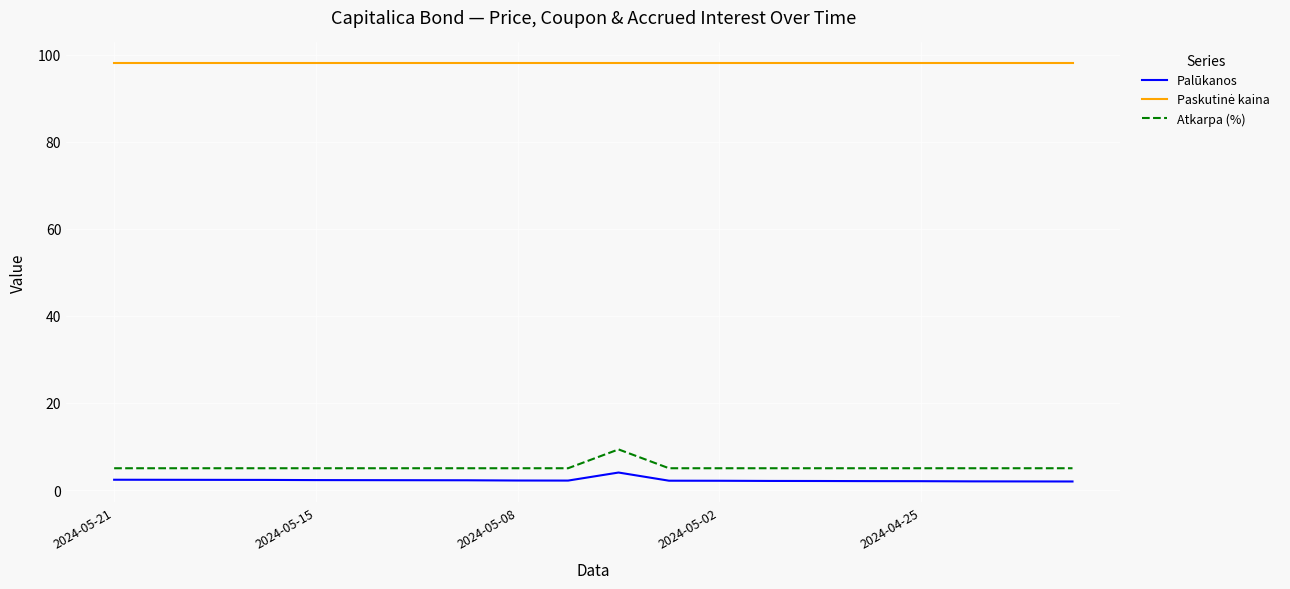

How many lines are shown in the chart?

3